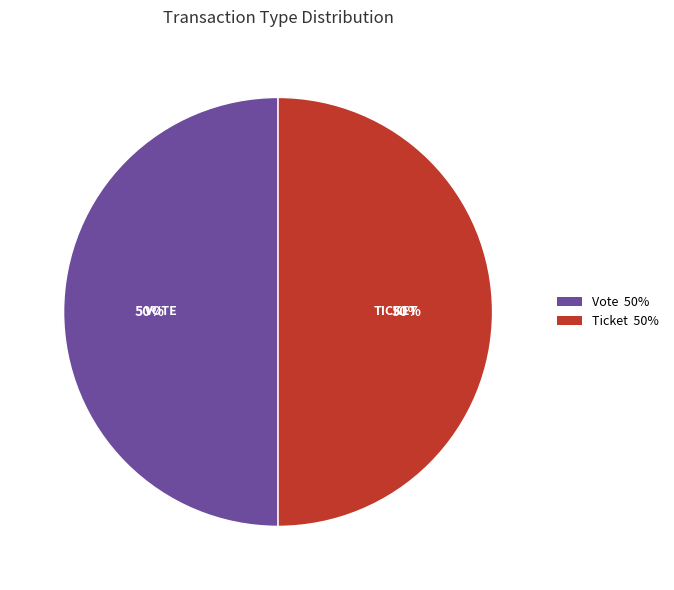

Do Ticket 50% and Vote 50% together represent more than half of the pie?

Yes